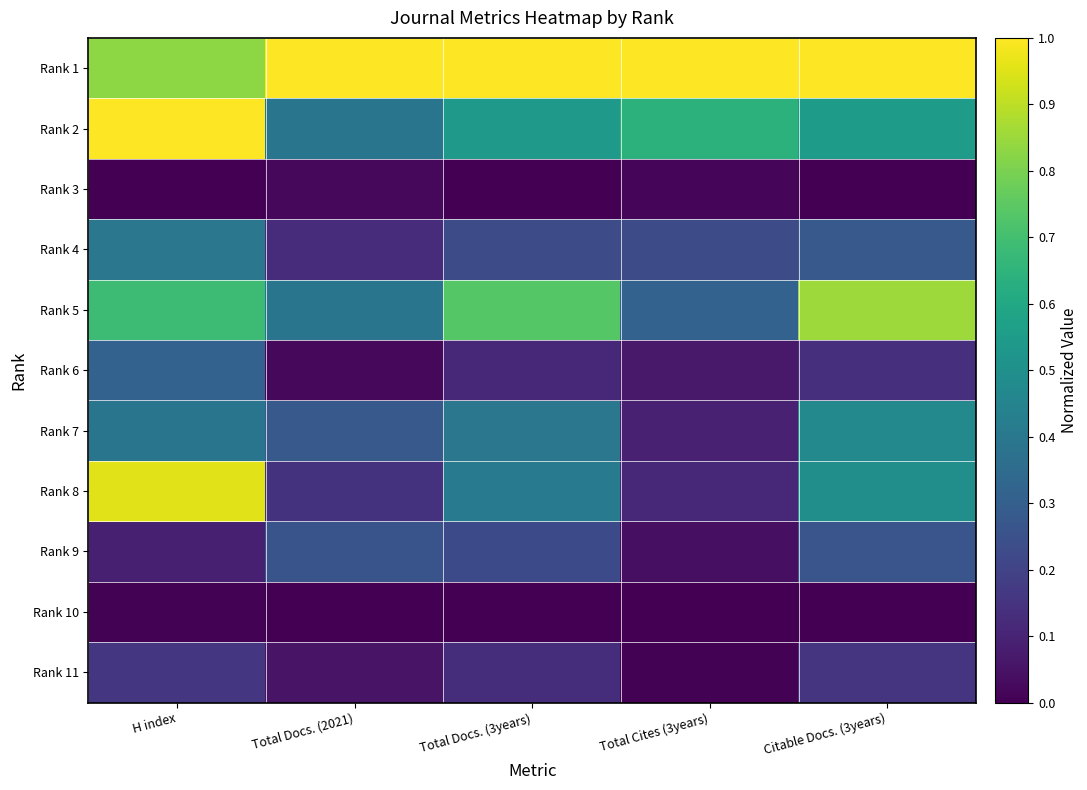

At which category is the sum across all series the highest?

H index